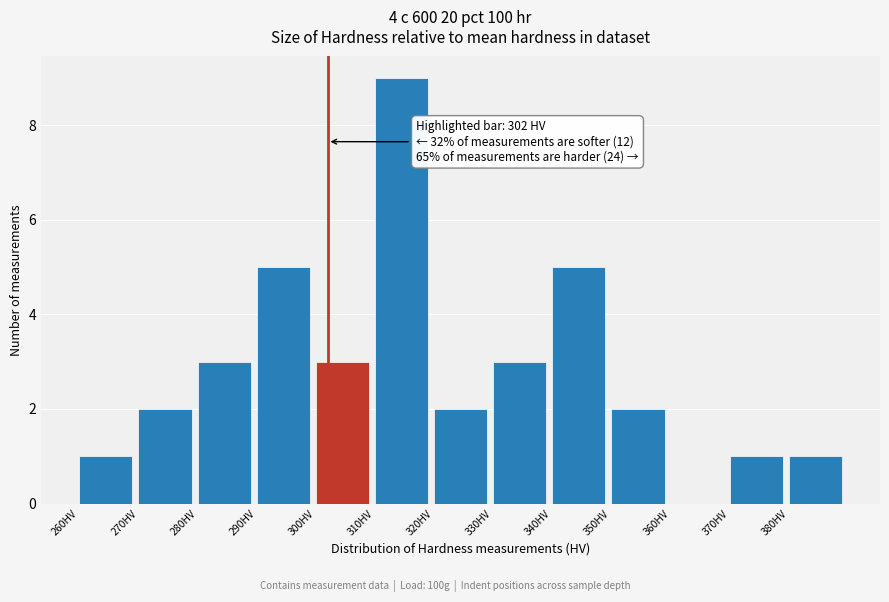

Which range on the x-axis has the tallest bar?

310 to 320